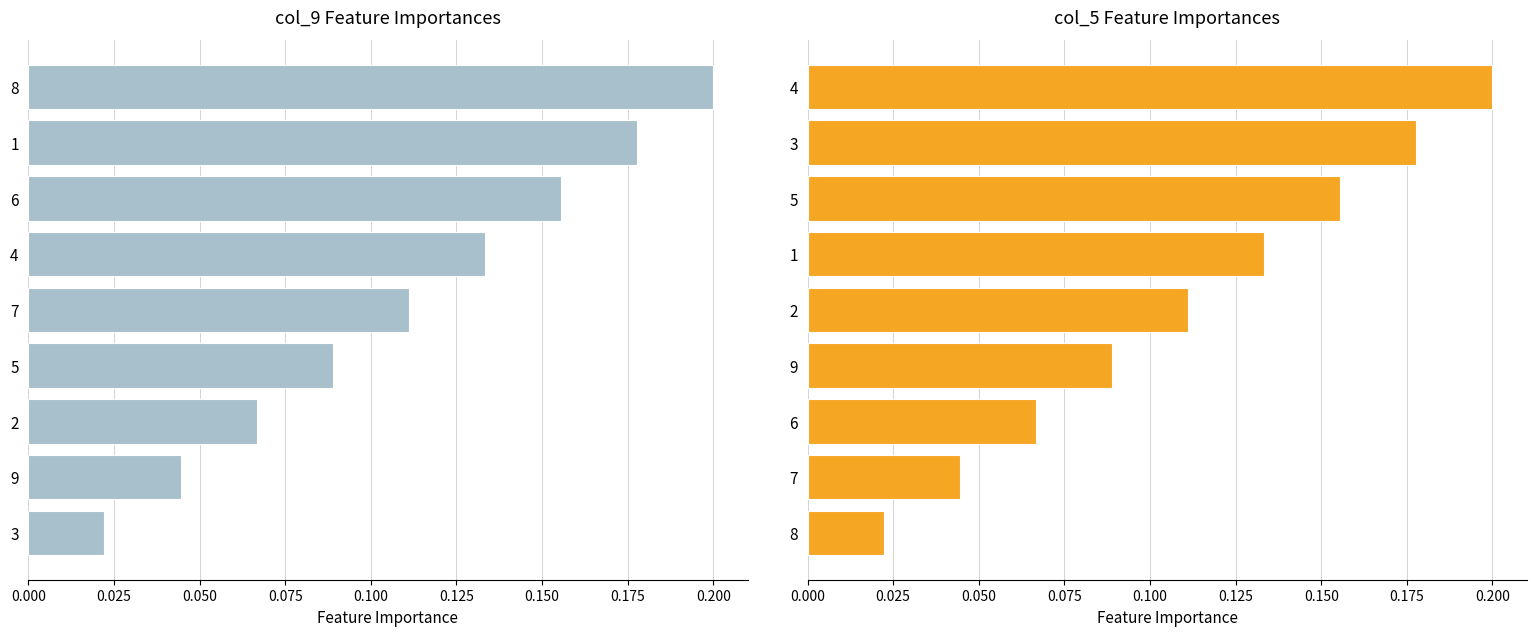

How many groups of bars are there?

9